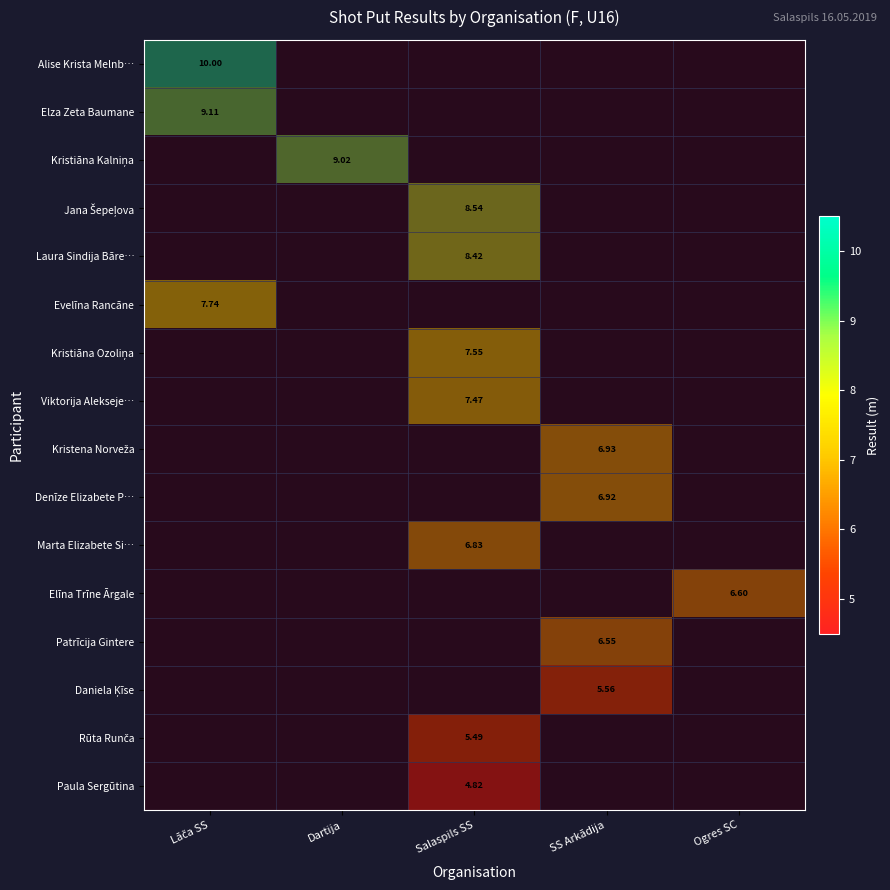

At SS Arkādija, list the series in order from smallest to largest.

Kristena Norveža, Denīze Elizabete P…, Patrīcija Gintere, Daniela Ķīse, Alise Krista Melnb…, Elza Zeta Baumane, Kristiāna Kalniņa, Jana Šepeļova, Laura Sindija Bāre…, Evelīna Rancāne, Kristiāna Ozoliņa, Viktorija Alekseje…, Marta Elizabete Si…, Elīna Trīne Ārgale, Rūta Runča, Paula Sergūtina